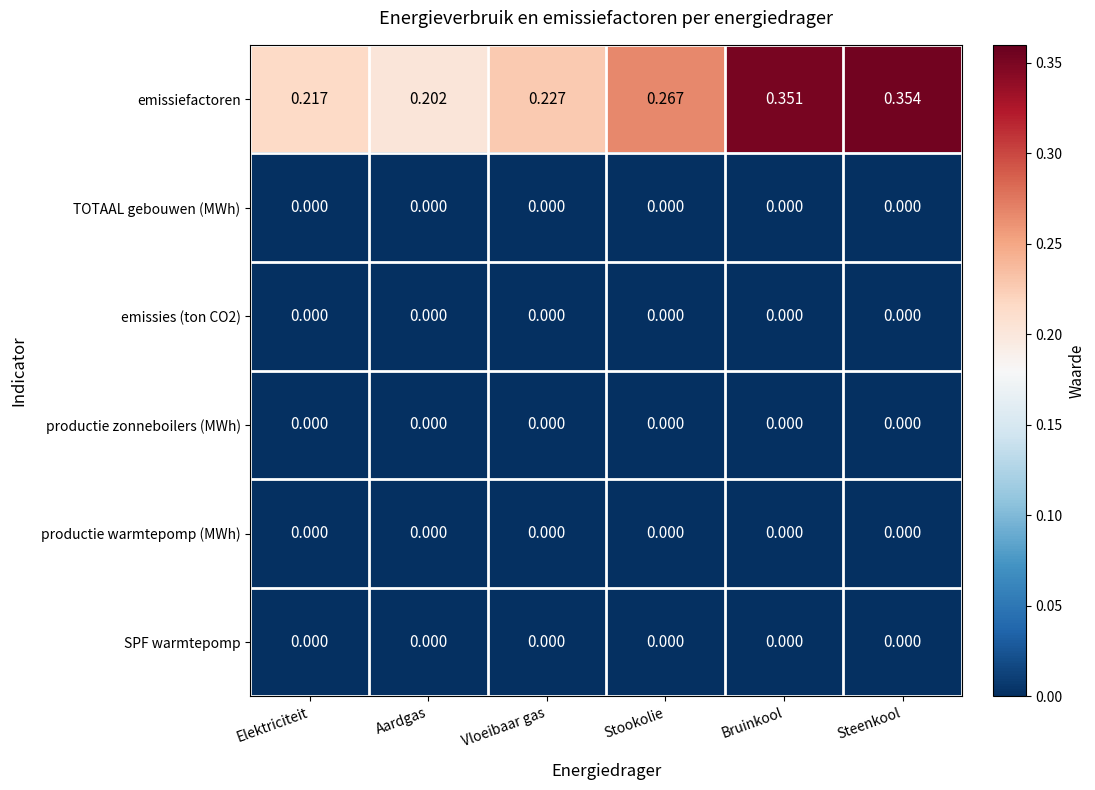

Which category has the lowest value in the emissiefactoren series?

Aardgas